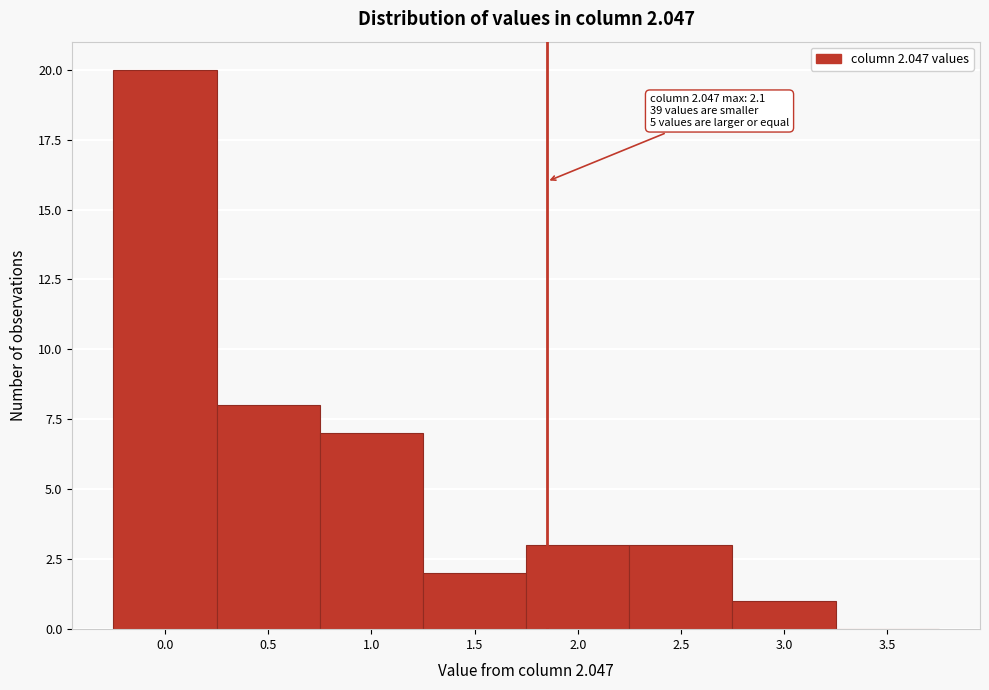

Reading right to left, extract all data points from this chart.

3.5=0	3.0=1	2.5=3	2.0=3	1.5=2	1.0=7	0.5=8	0.0=20